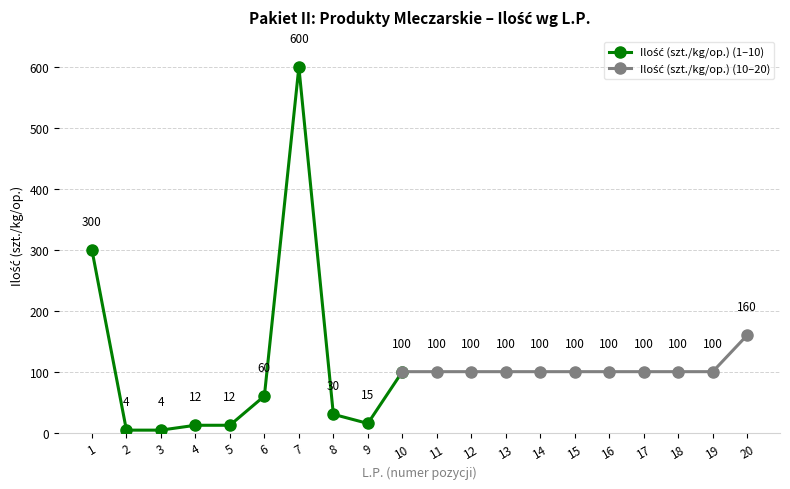

What is the ratio of the value at 12 to the value at 16?

1.0